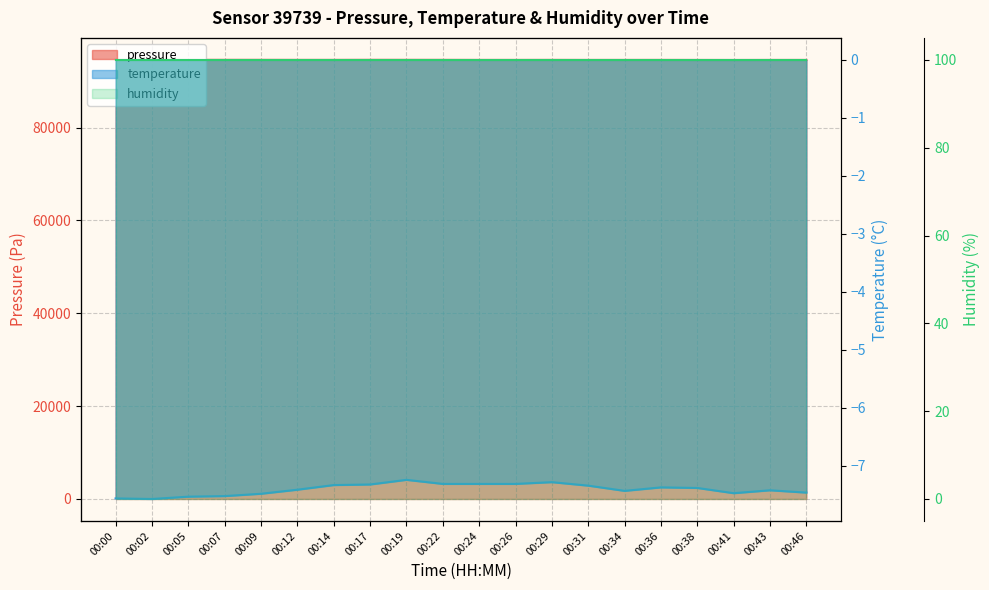

What is the total value across all series at 00:24?

94548.9